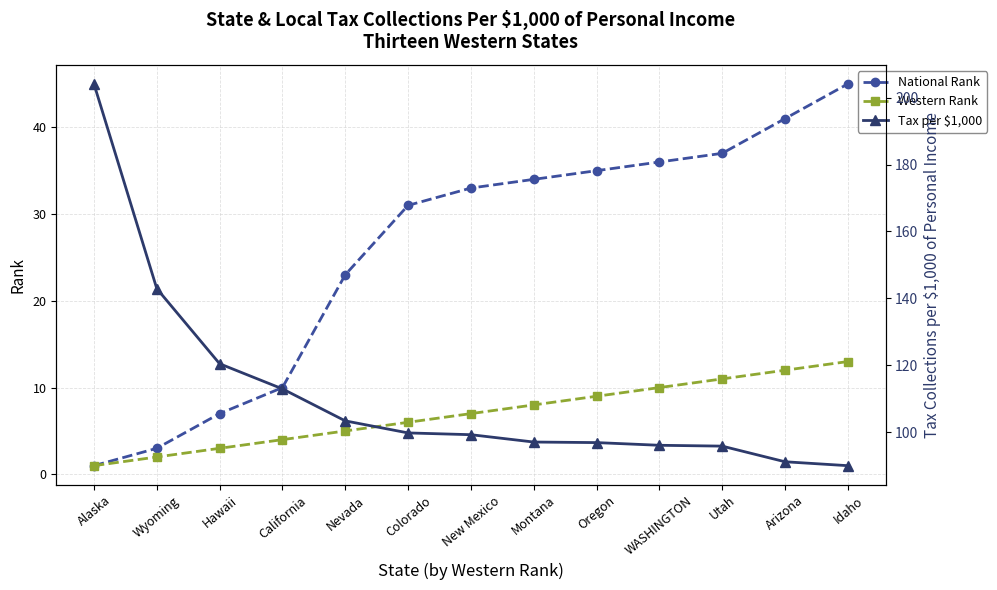

True or false: National Rank and Tax per $1,000 cross at least once.

False